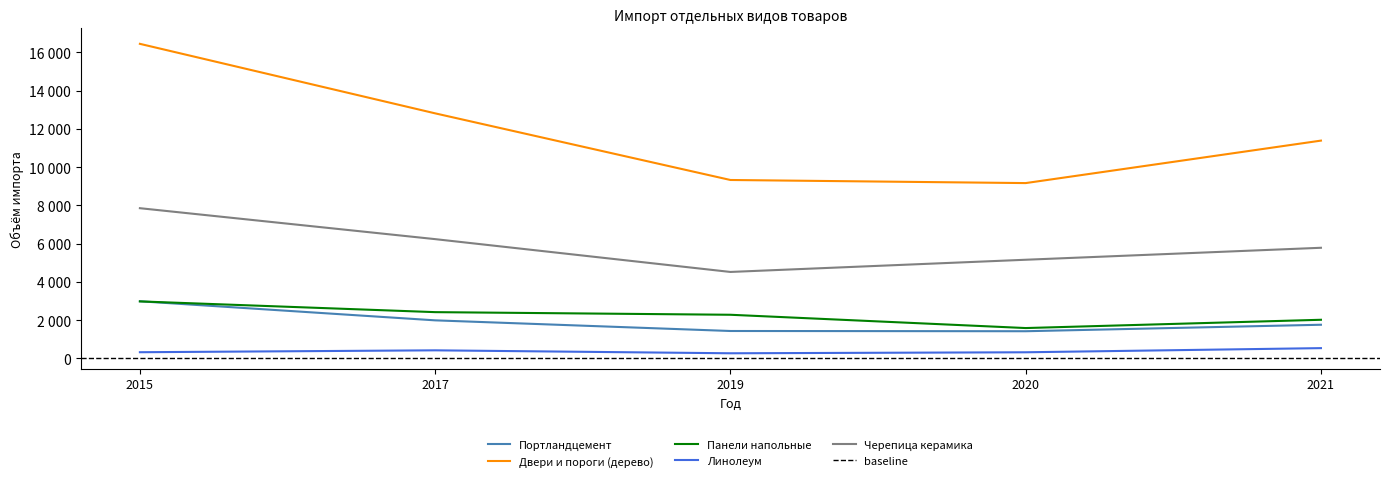

Rank the categories by Портландцемент value from highest to lowest.

2015, 2017, 2021, 2019, 2020